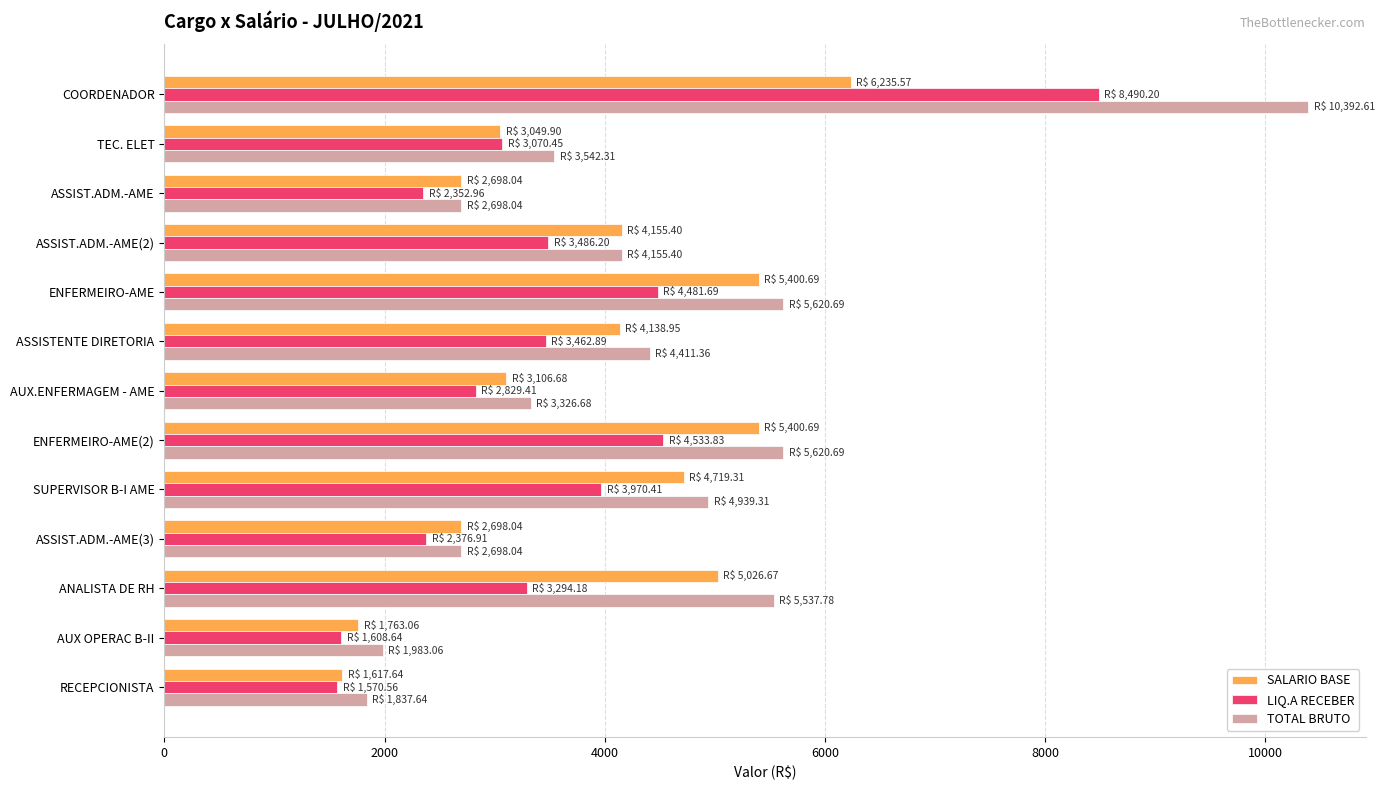

Which series changed the most between COORDENADOR and ASSISTENTE DIRETORIA?

TOTAL BRUTO